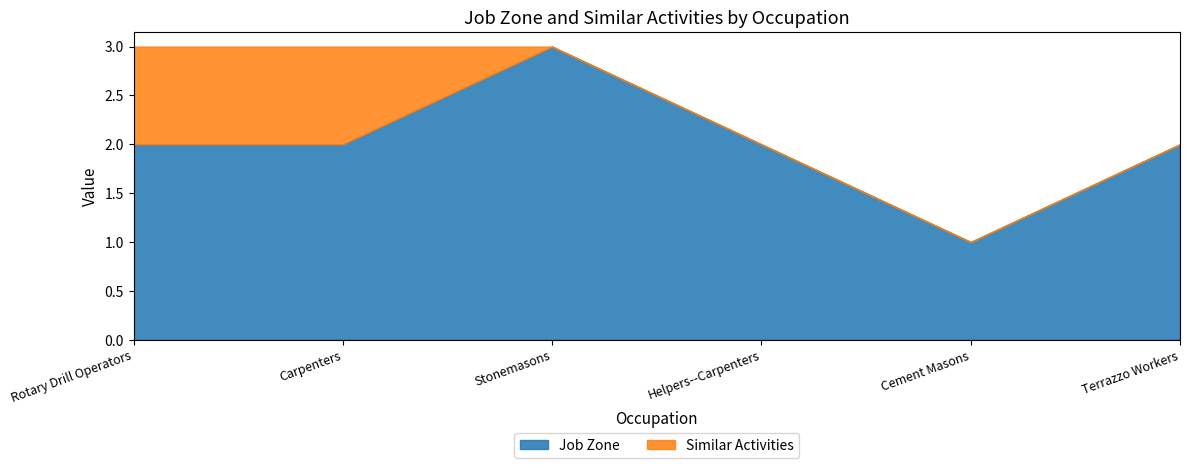

The value of Similar Activities at Carpenters is 1. True or false?

True